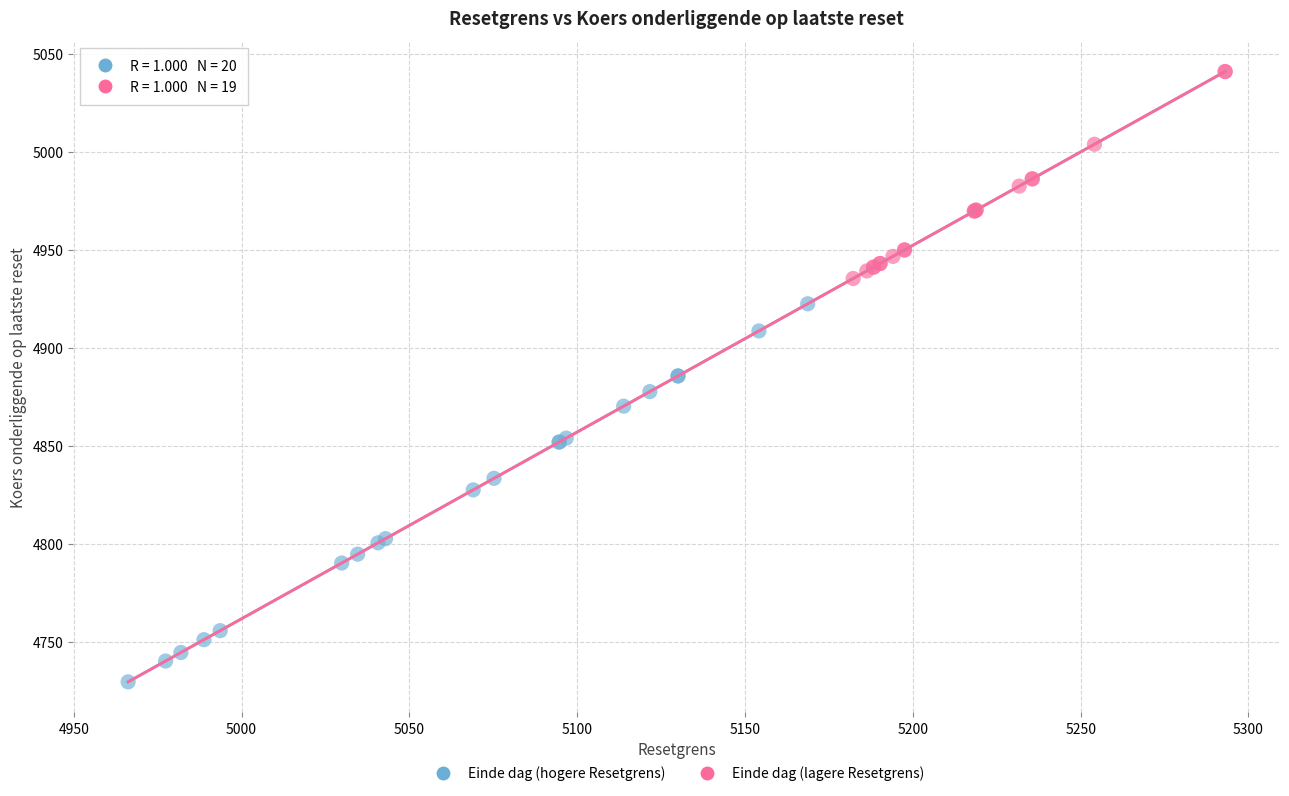

Which series reaches the minimum Y coordinate?

Einde dag (hogere Resetgrens)